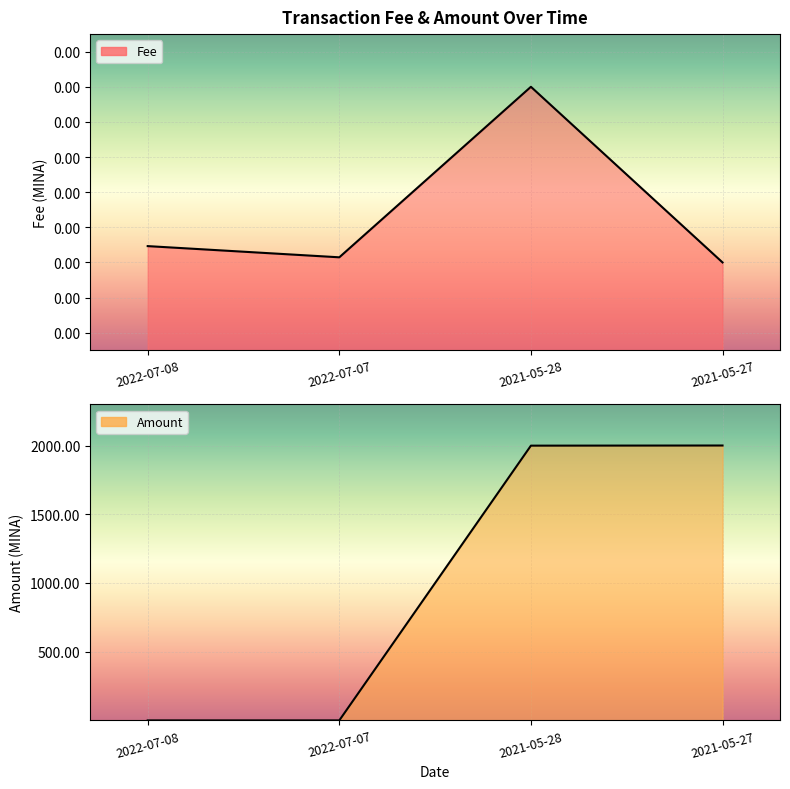

Does the chart display data point markers on the line(s)?

No